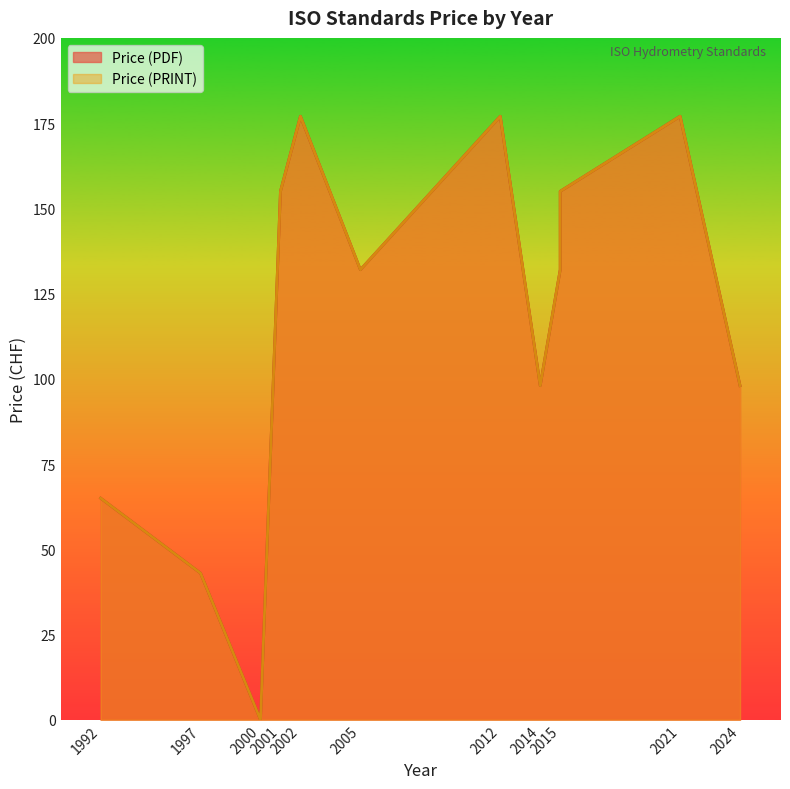

What is the difference between the Price (PDF) values at 2002 and 1992?

112